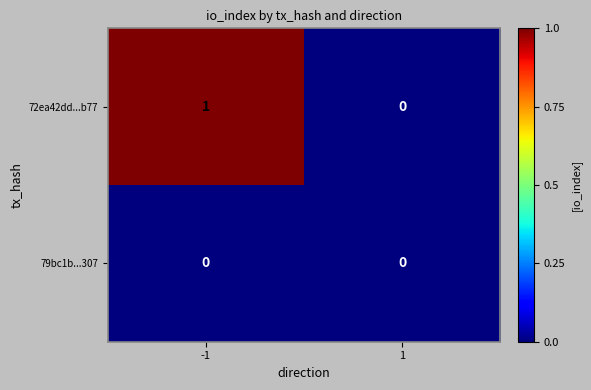

Reading right to left, what are all the values shown in this chart?

72ea42dd...b77: 1=0	-1=1
79bc1b...307: 1=0	-1=0